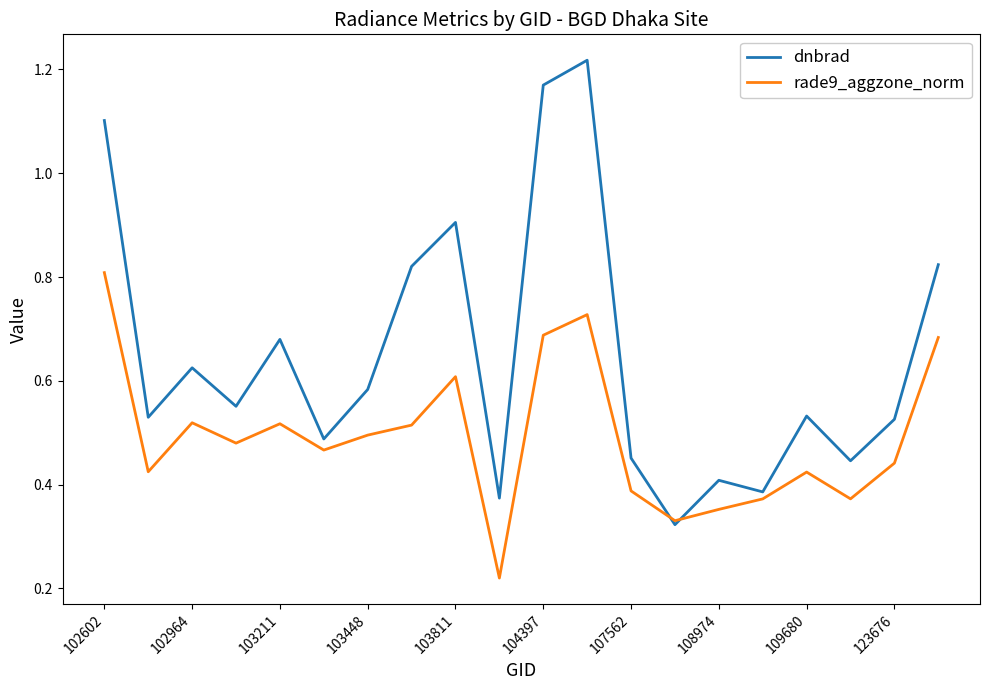

List the series in order of their overall mean, highest first.

dnbrad, rade9_aggzone_norm